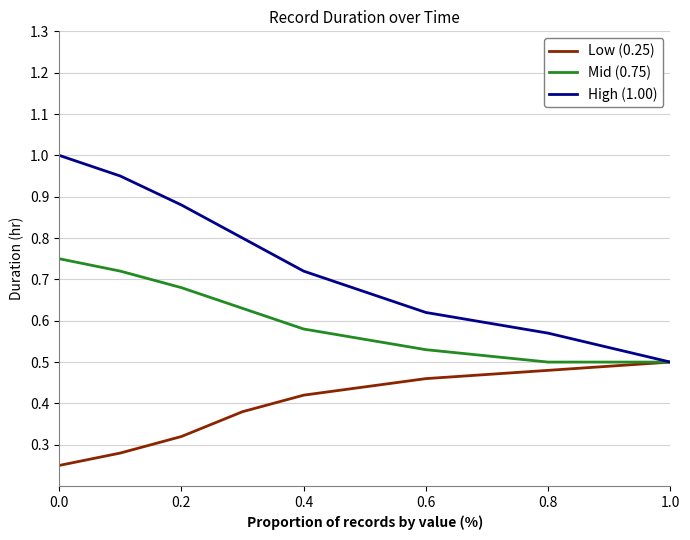

What is the maximum value shown in the chart?

1.0